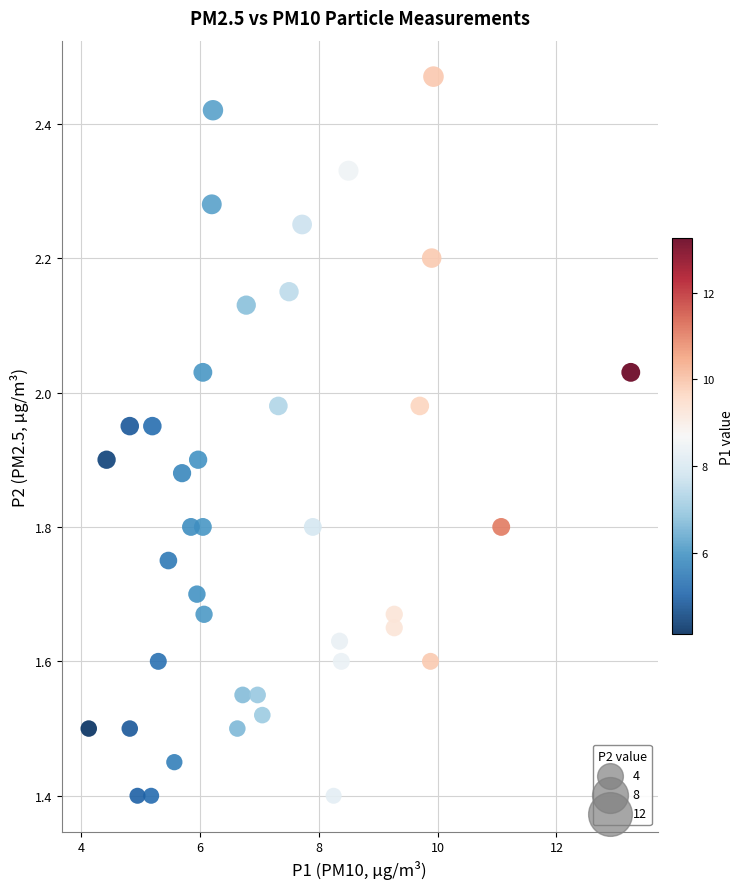

What is the range of X values (max minus min)?

9.1